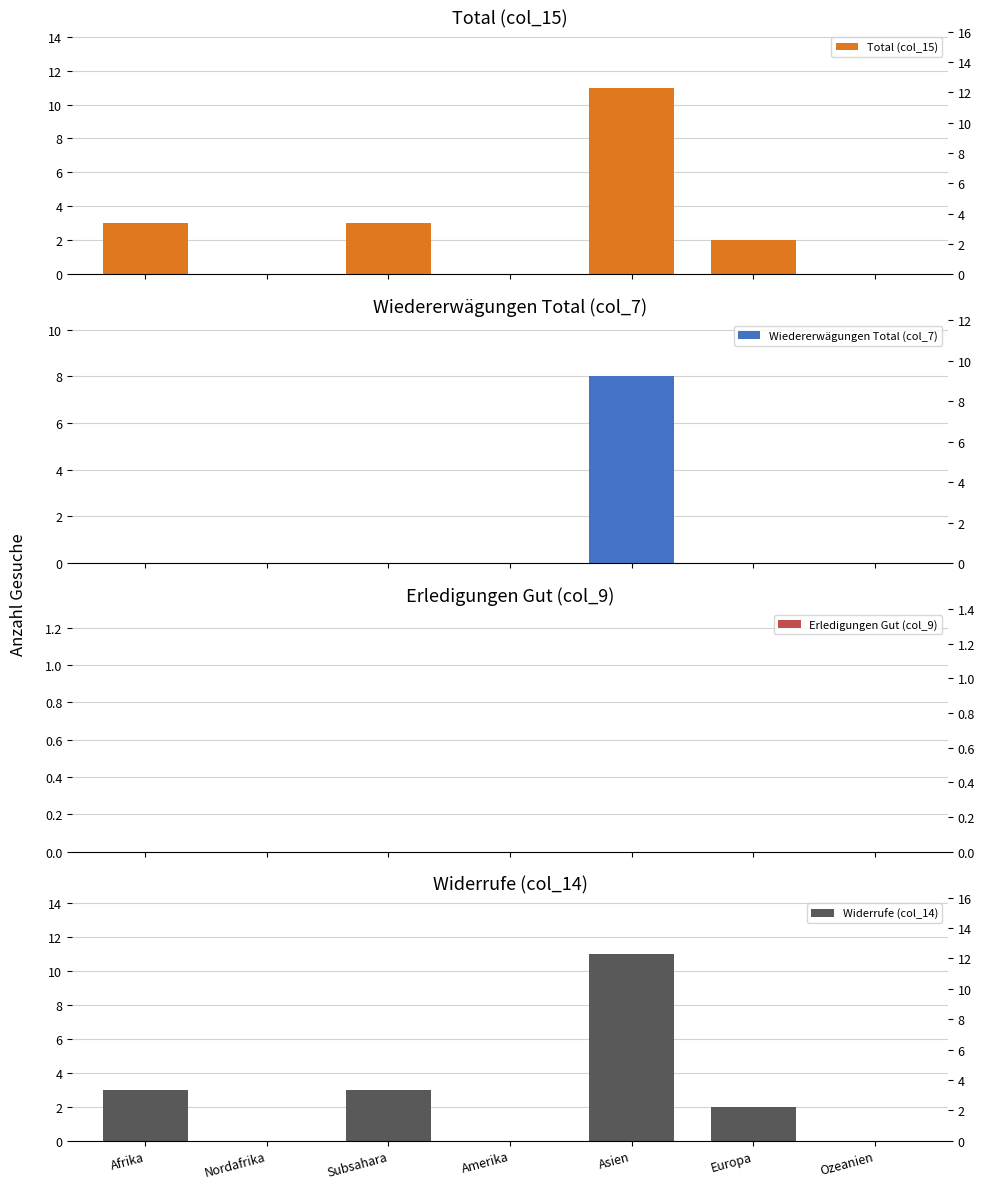

How many groups of bars are there?

7